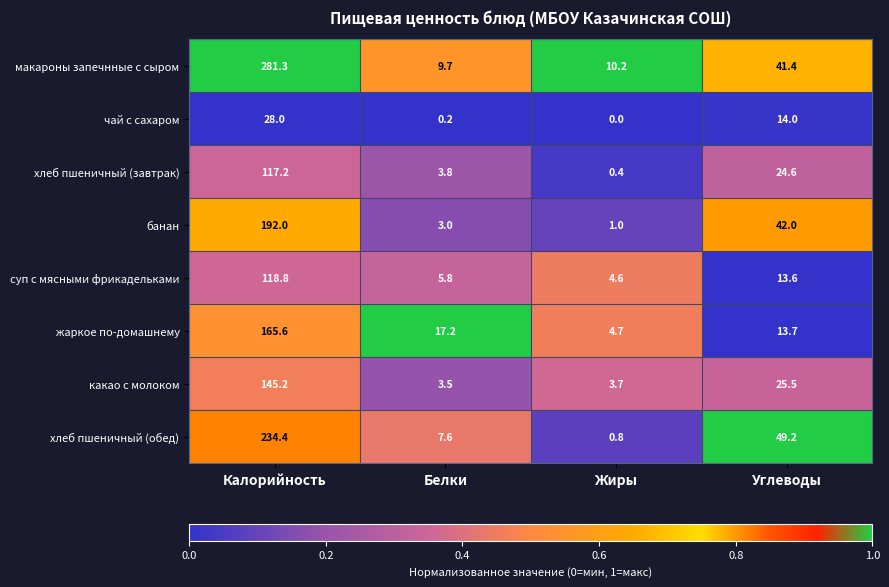

Rank the series at Калорийность from lowest to highest value.

чай с сахаром, хлеб пшеничный (завтрак), суп с мясными фрикадельками, какао с молоком, жаркое по-домашнему, банан, хлеб пшеничный (обед), макароны запечнные с сыром